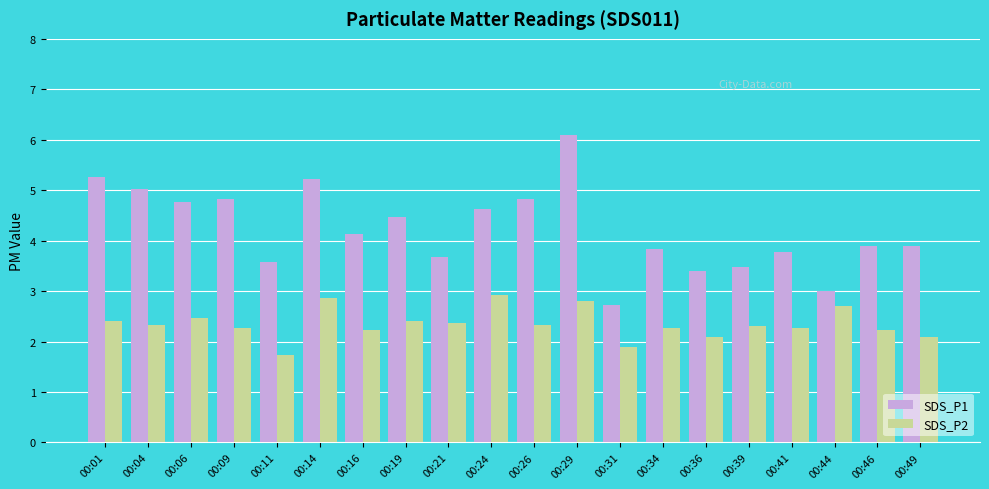

What is the average value of the SDS_P1 series?

4.2